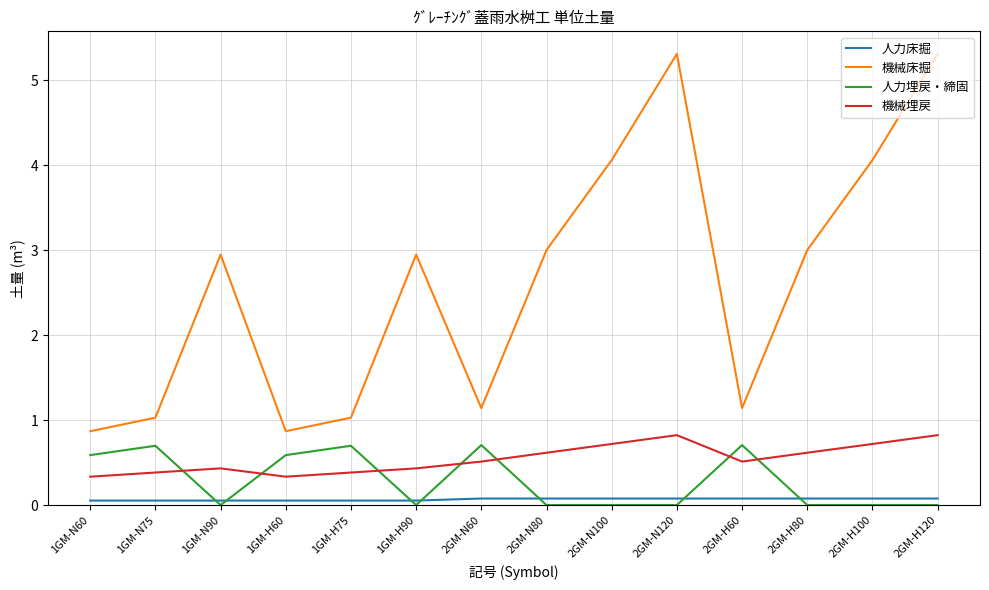

At how many categories does at least one series exceed 5?

2